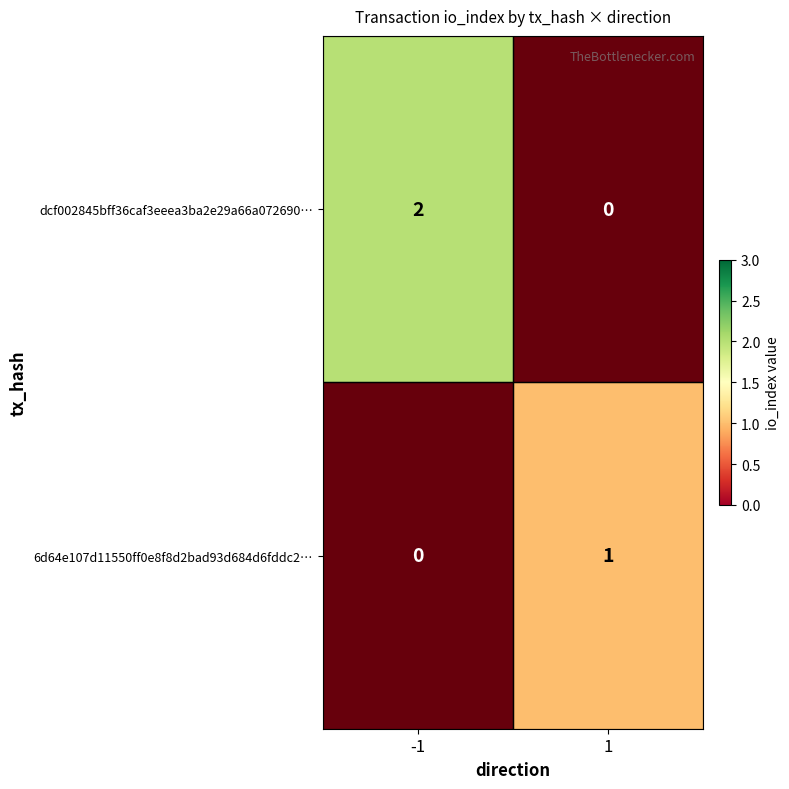

How many values in 6d64e107d11550ff0e8f8d2bad93d684d6fddc2… are above zero?

1